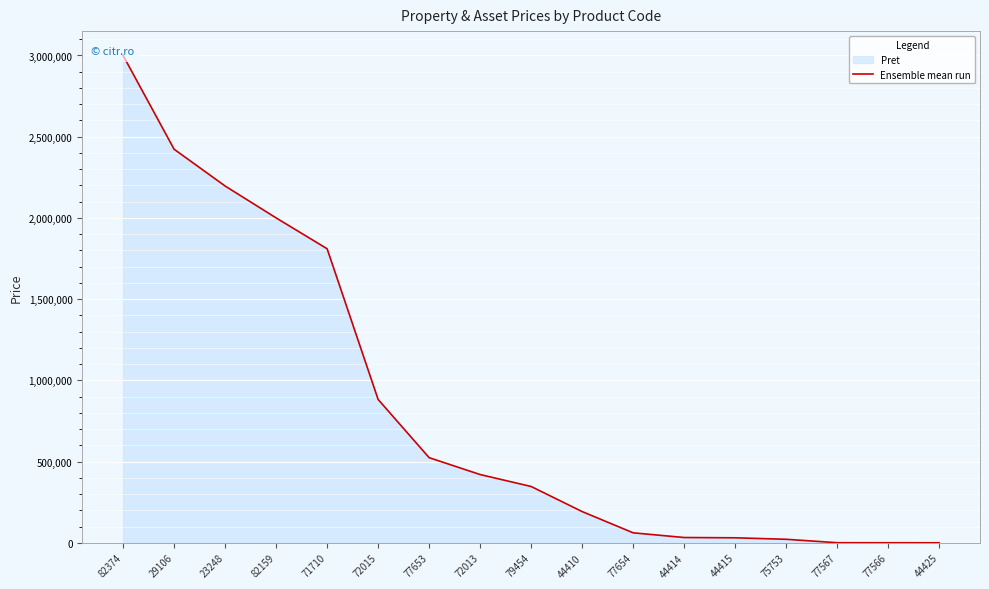

What is the difference between the values at 44410 and 75753?

170571.0